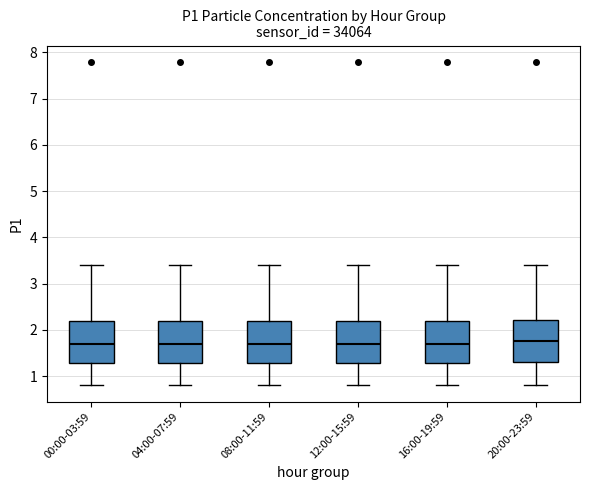

Reading left to right, read every box against the y-axis: the position of its median line, the range the box covers, and the ends of its whiskers. The values are not printed on the chart, so give them approximately, as read against the axis.

00:00-03:59: median 1.7, box 1.3 to 2.2, whiskers 0.8 to 3.4
04:00-07:59: median 1.7, box 1.3 to 2.2, whiskers 0.8 to 3.4
08:00-11:59: median 1.7, box 1.3 to 2.2, whiskers 0.8 to 3.4
12:00-15:59: median 1.7, box 1.3 to 2.2, whiskers 0.8 to 3.4
16:00-19:59: median 1.7, box 1.3 to 2.2, whiskers 0.8 to 3.4
20:00-23:59: median 1.8, box 1.3 to 2.2, whiskers 0.8 to 3.4